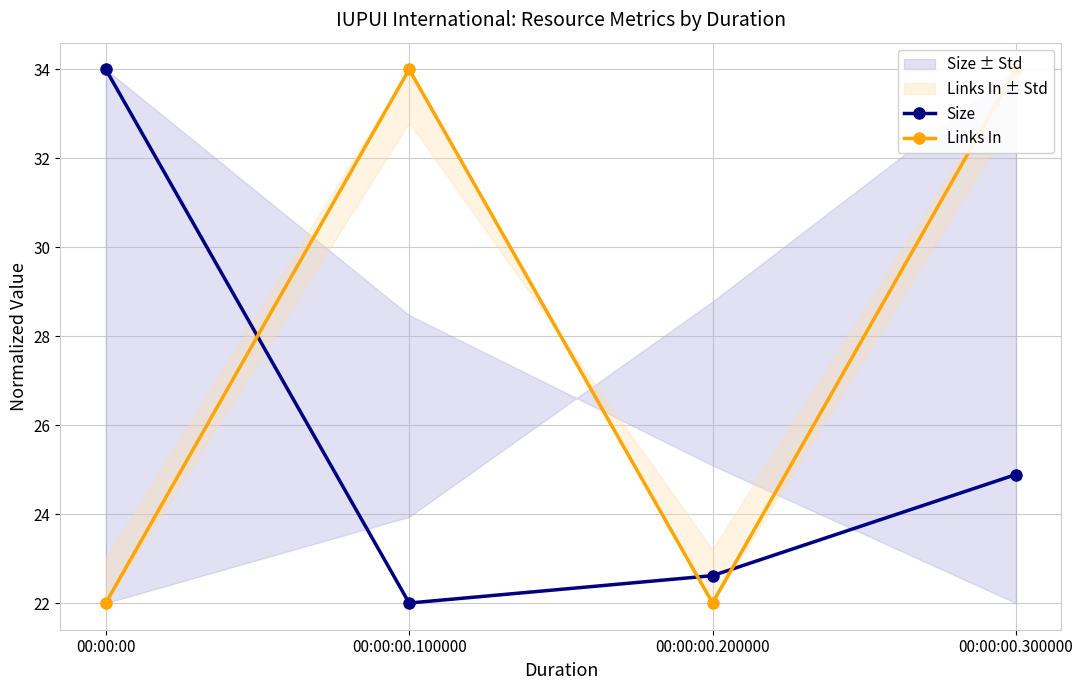

What is the label of the 1st point from the right?

00:00:00.300000